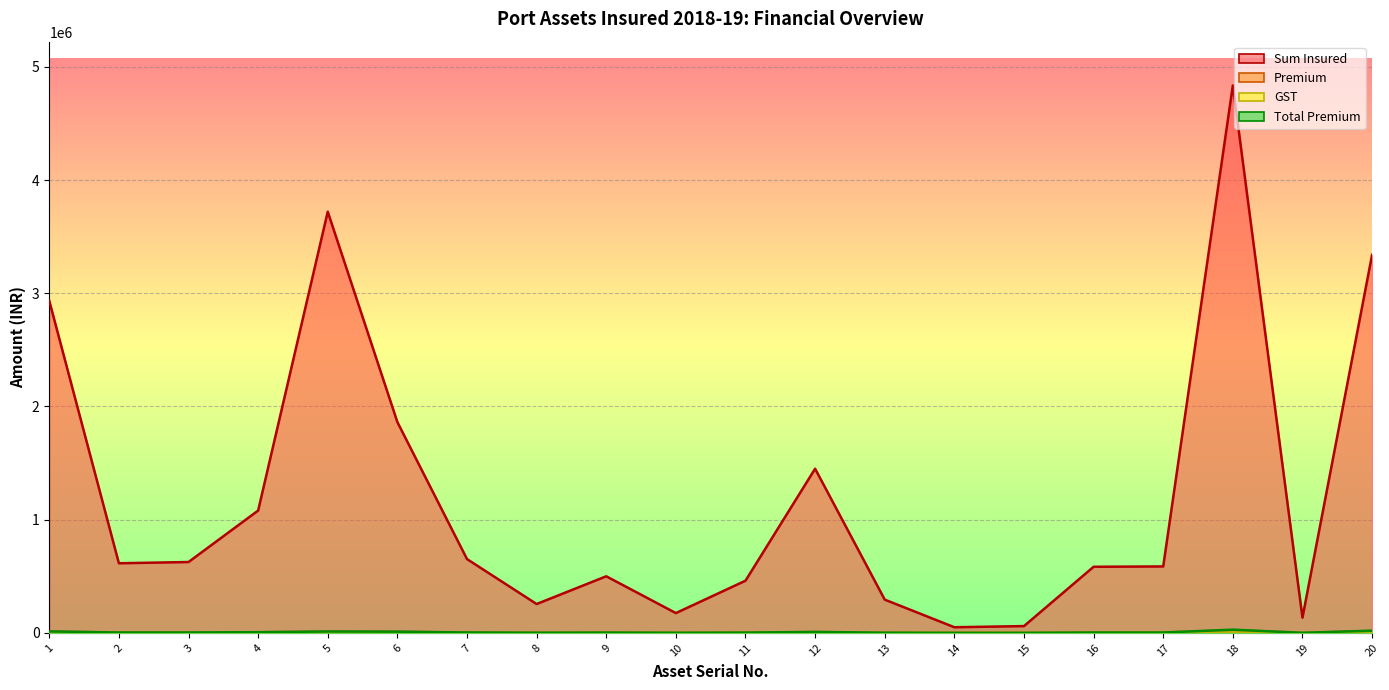

What are all the series names shown in the legend?

Sum Insured, Premium, GST, Total Premium